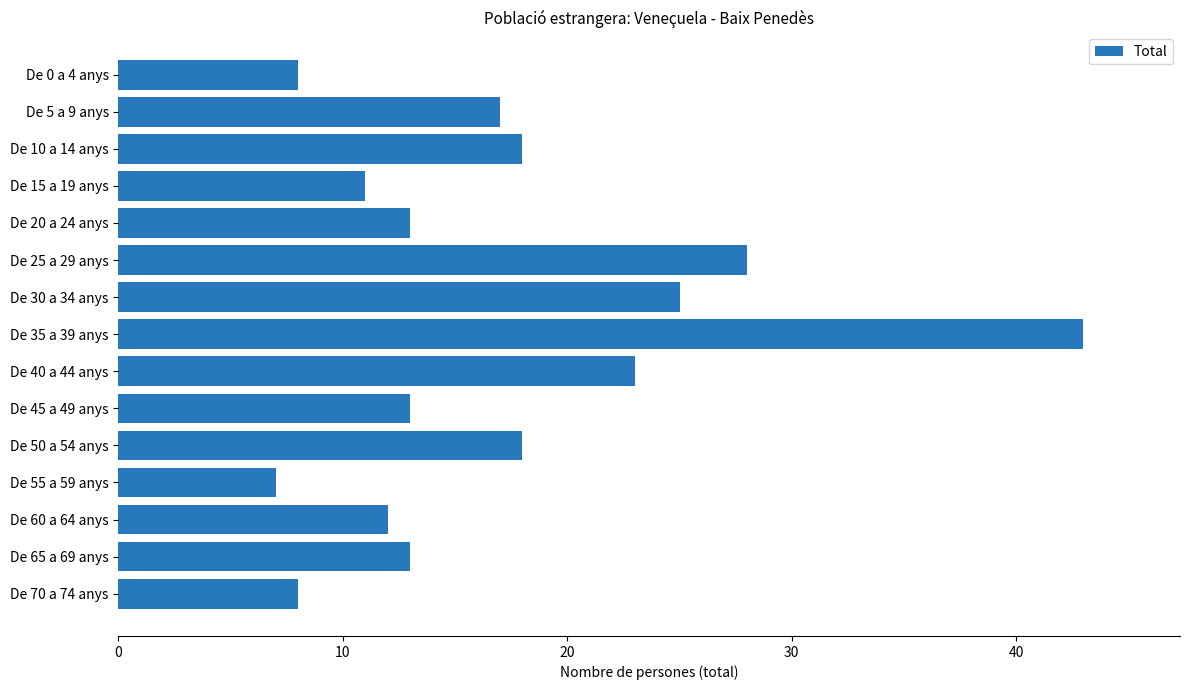

At which category does the chart reach its minimum across all series?

De 55 a 59 anys